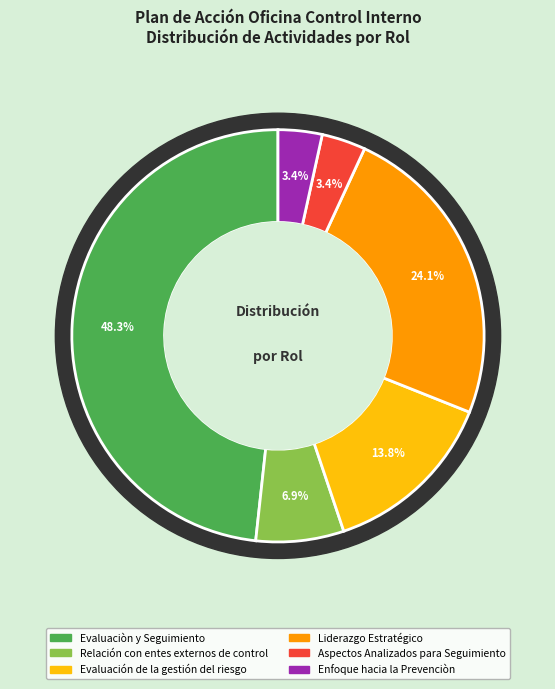

Combined, what portion of the pie is Liderazgo Estratégico and Evaluaciòn y Seguimiento?

72.4%